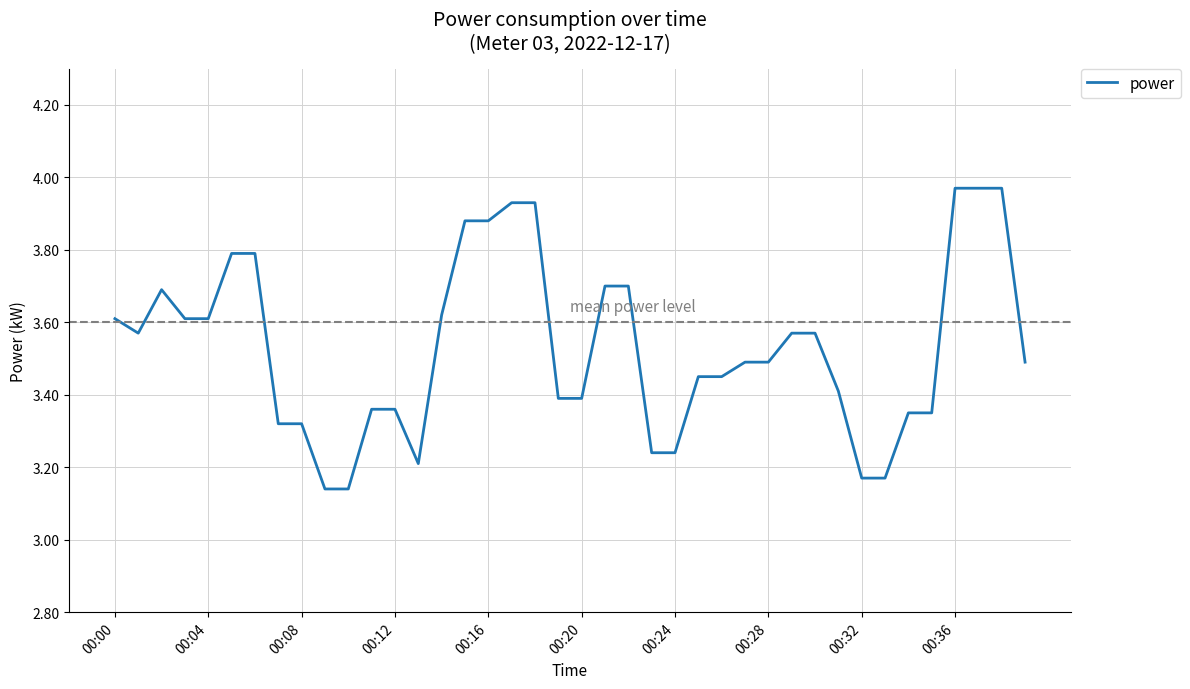

What is the difference between the maximum and minimum values?

0.8